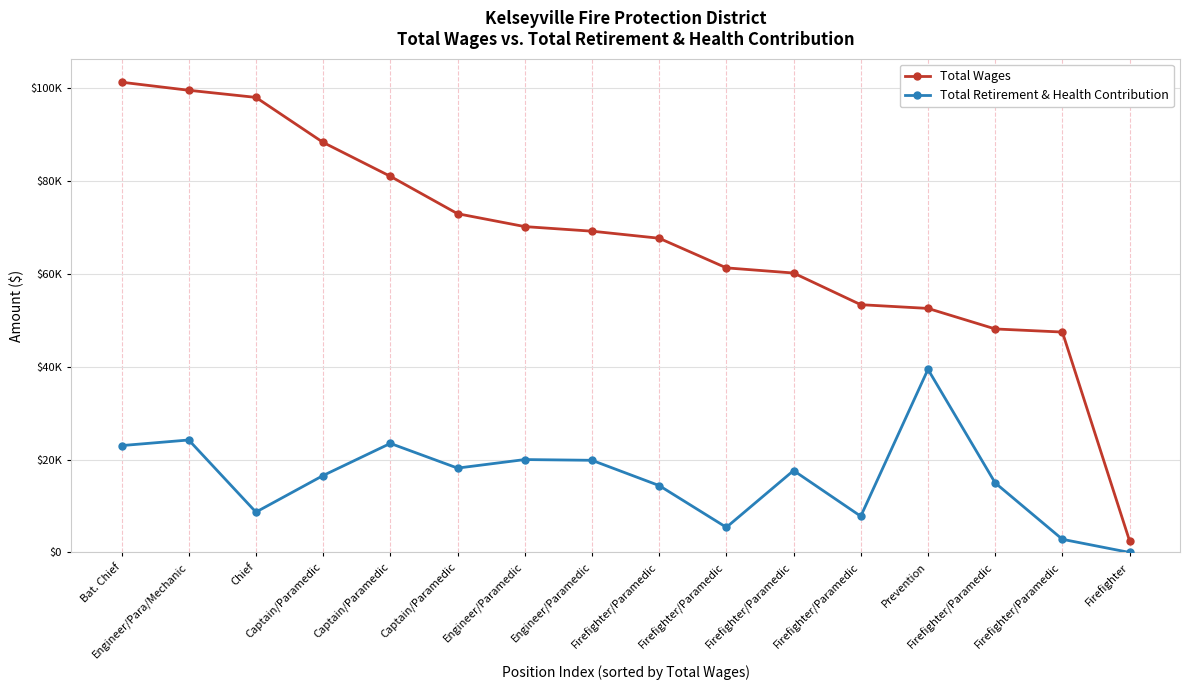

What is the label of the 14th point from the left?

Firefighter/Paramedic